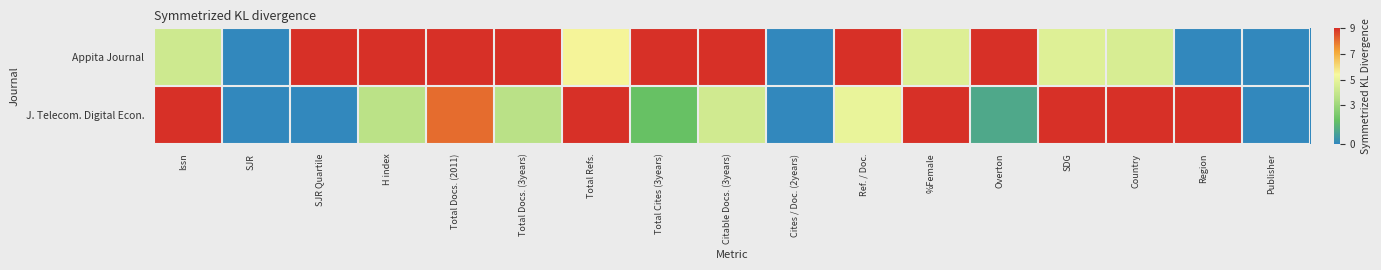

What is the total value across all series at %Female?

13.7